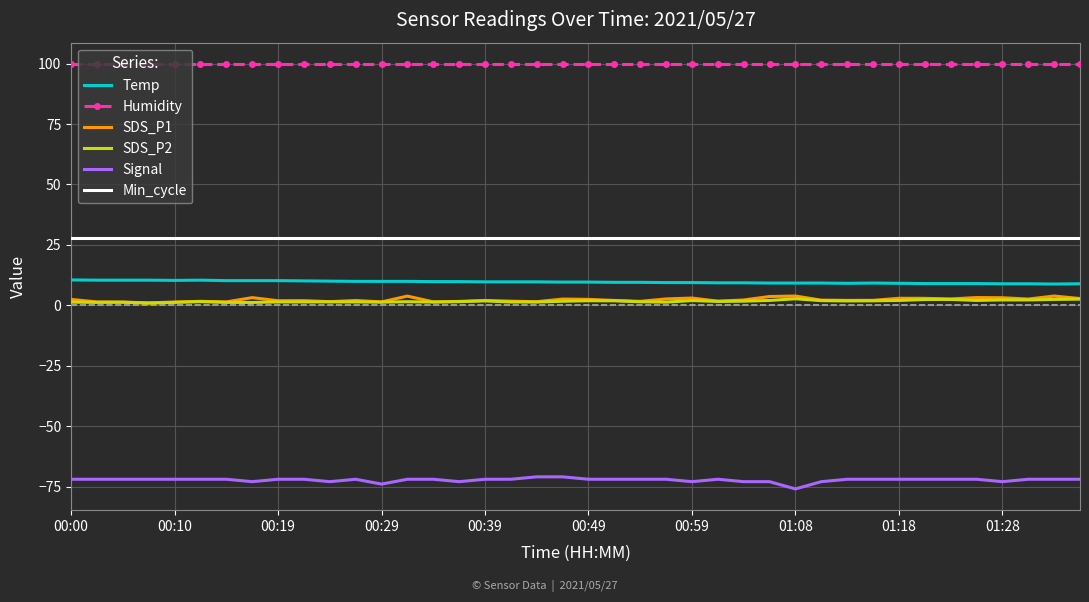

True or false: Temp and Signal cross at least once.

False